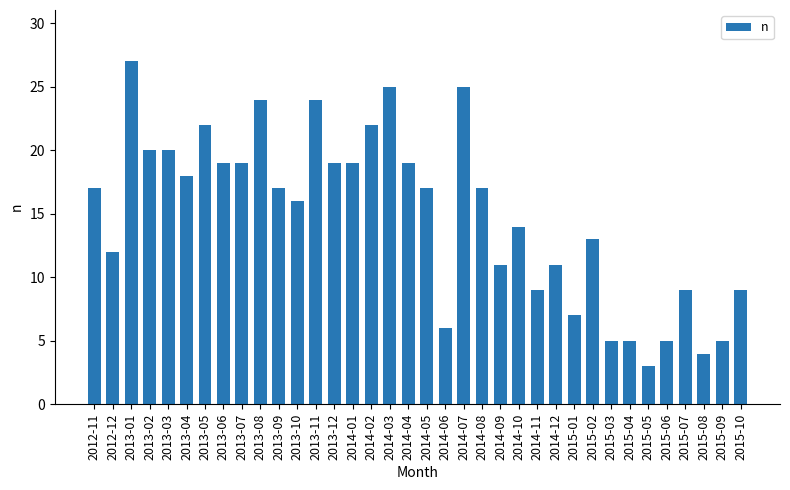

The value at 2014-10 is 14. True or false?

True